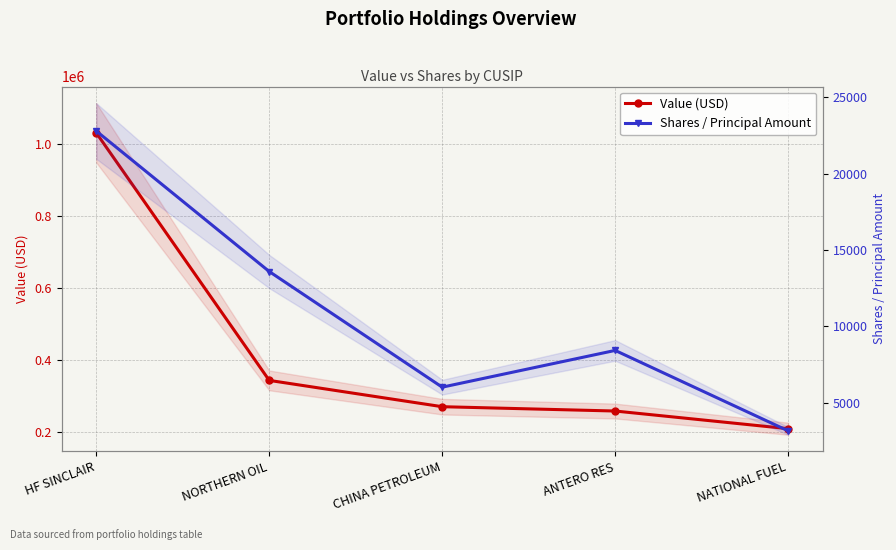

What is the greatest value displayed?

1030000